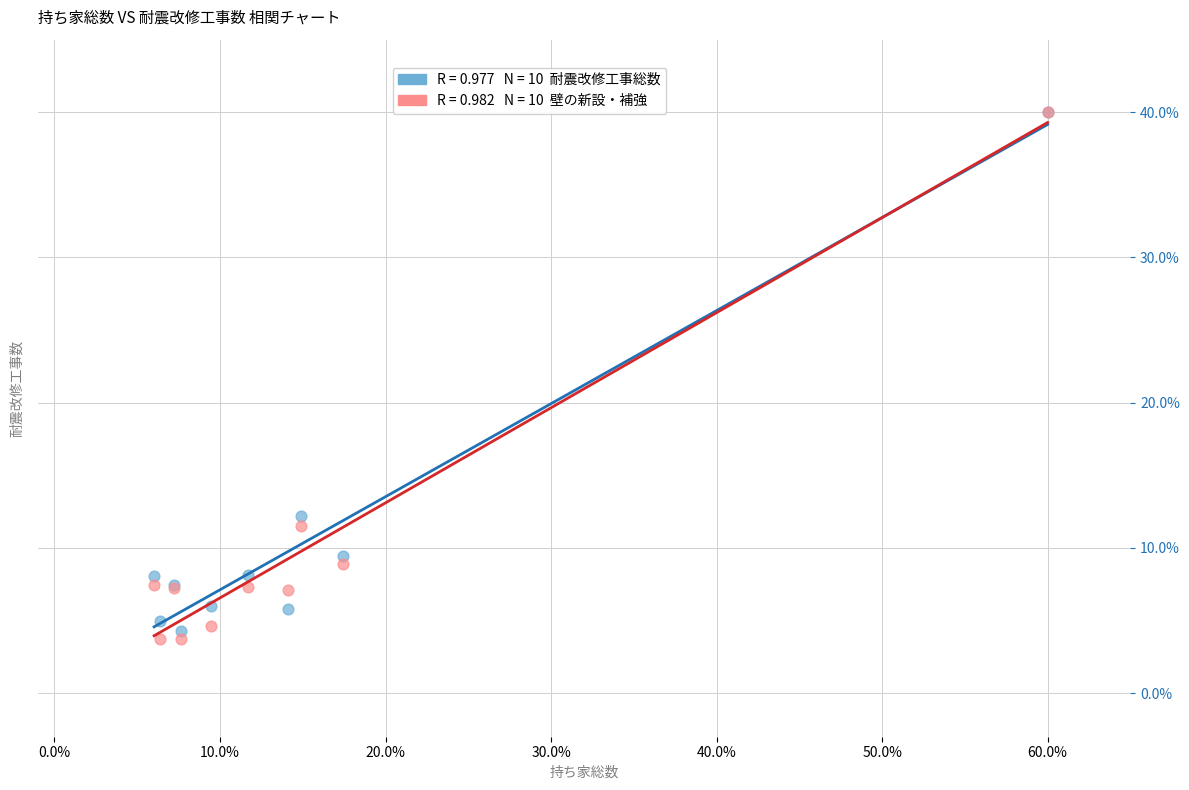

Across all series, what Y value is closest to 21?

12.2